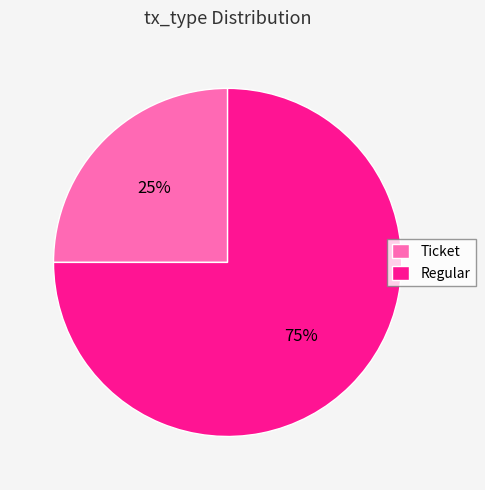

To the nearest percent, what is the average slice percentage?

50%